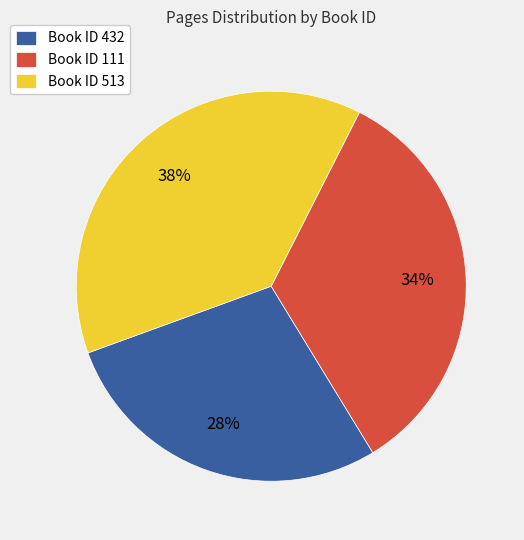

Do Book ID 513 and Book ID 111 together represent more than half of the pie?

Yes